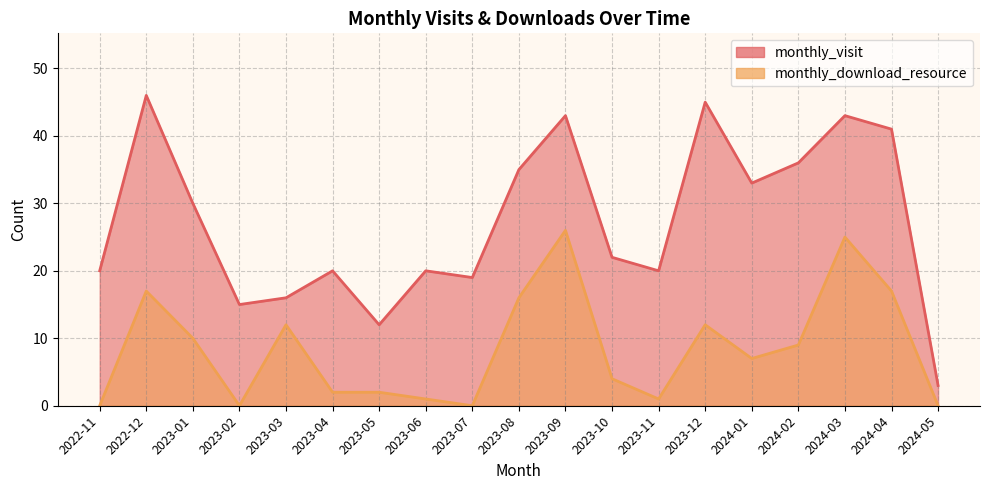

True or false: monthly_download_resource and monthly_visit intersect in this chart.

False